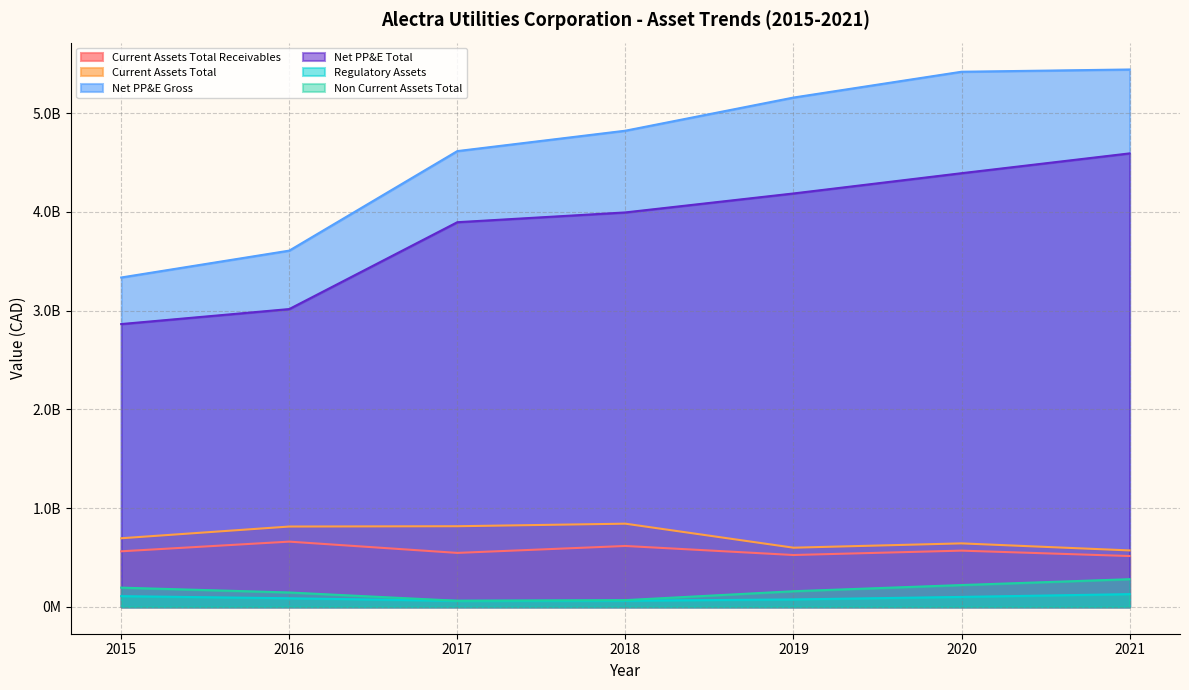

The value of Non_Current_Assets_Total at 2020 is 56486913.0. True or false?

False